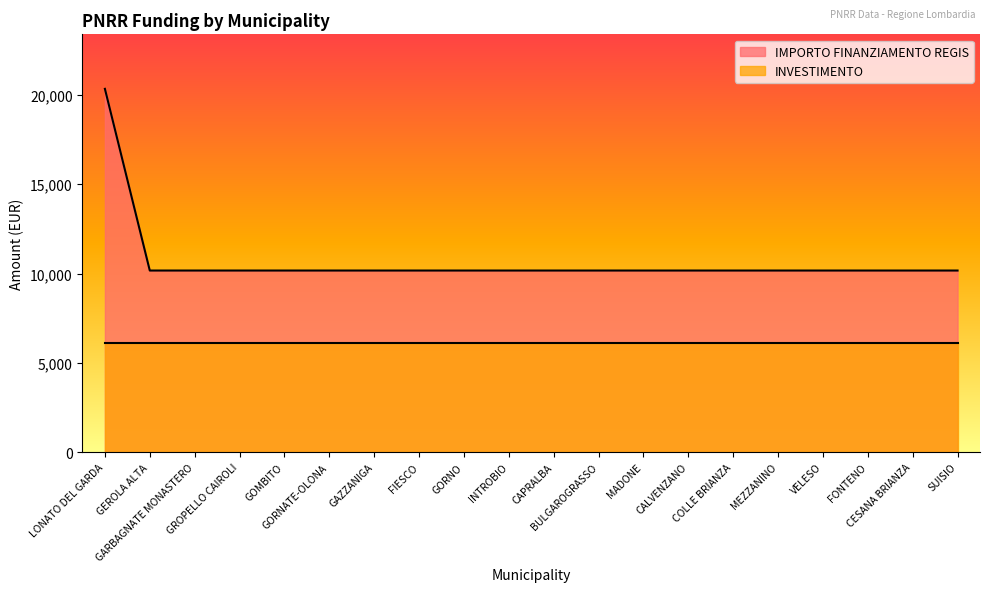

At which label is the value closest to 15258?

LONATO DEL GARDA